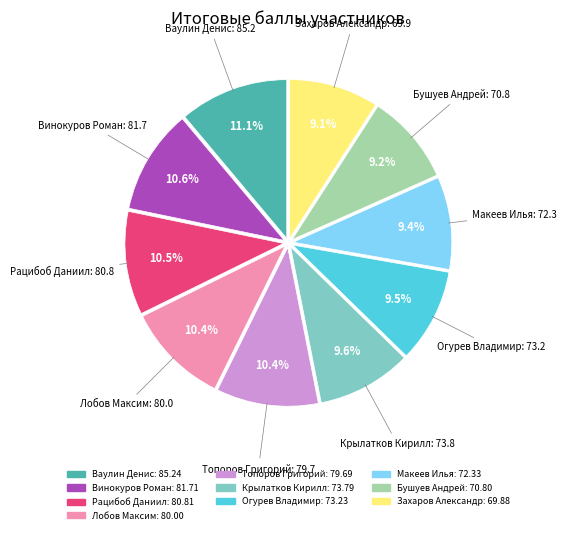

True or false: Винокуров Роман accounts for 2% of the total.

False